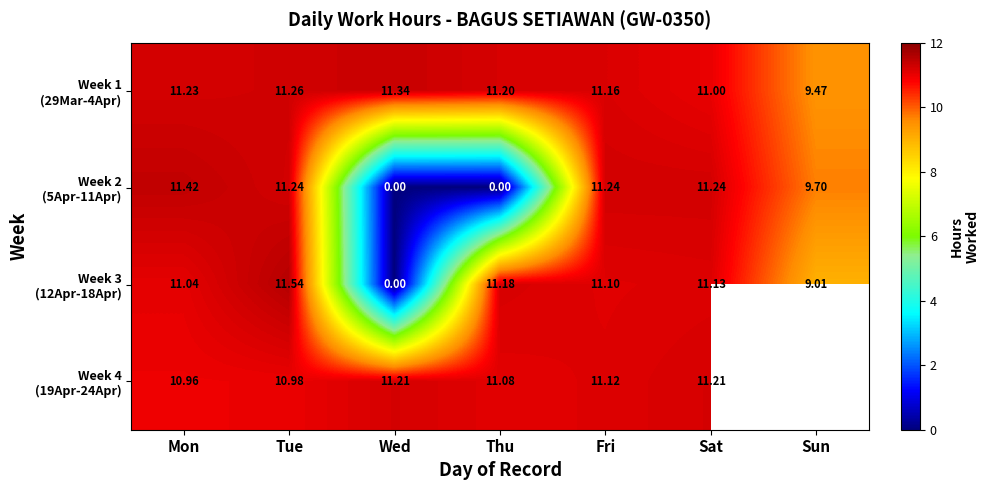

Is it true that Week 3 (12Apr-18Apr) equals 5.9 at Tue?

False